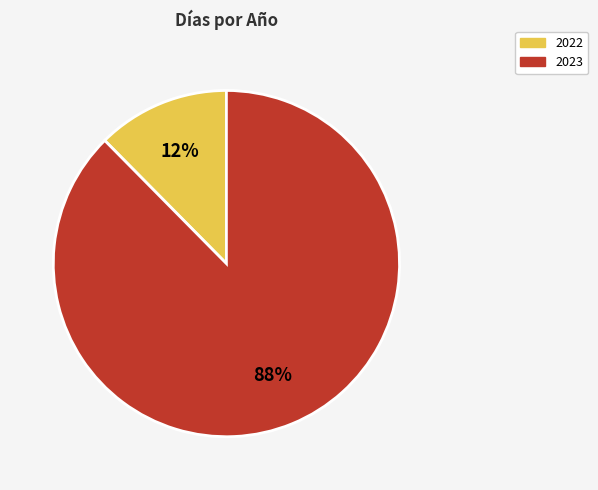

Do 2023 and 2022 together represent more than half of the pie?

Yes